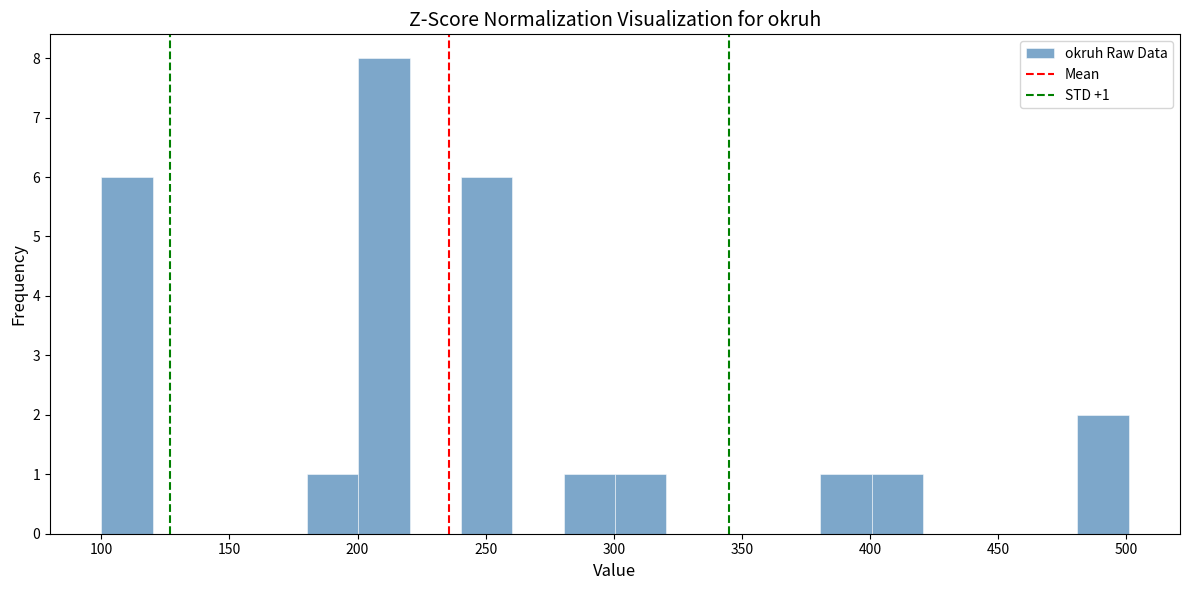

Over which range of the x-axis is the bar tallest?

200 to 220